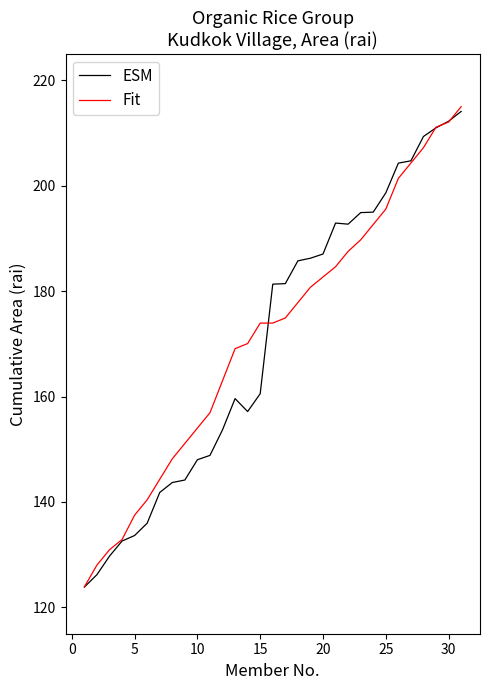

What is the lowest value of the Fit series?

123.9